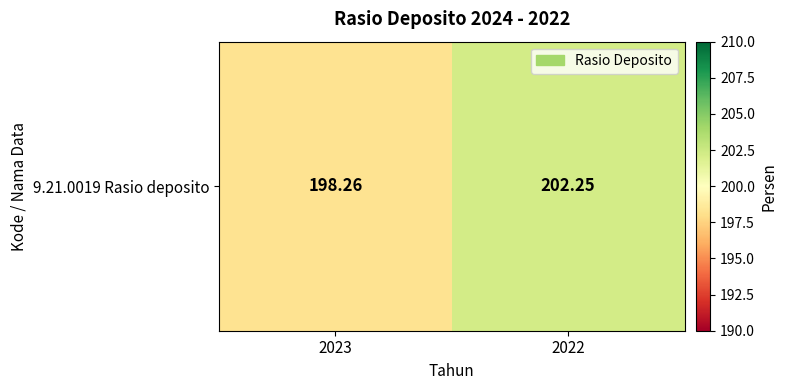

List the labels in order of value, largest first.

2022, 2023